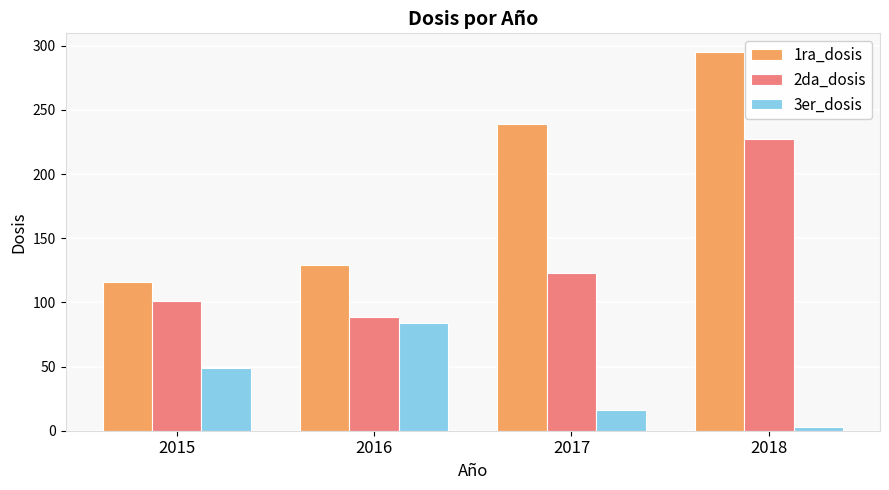

At which label does 3er_dosis reach its minimum?

2018